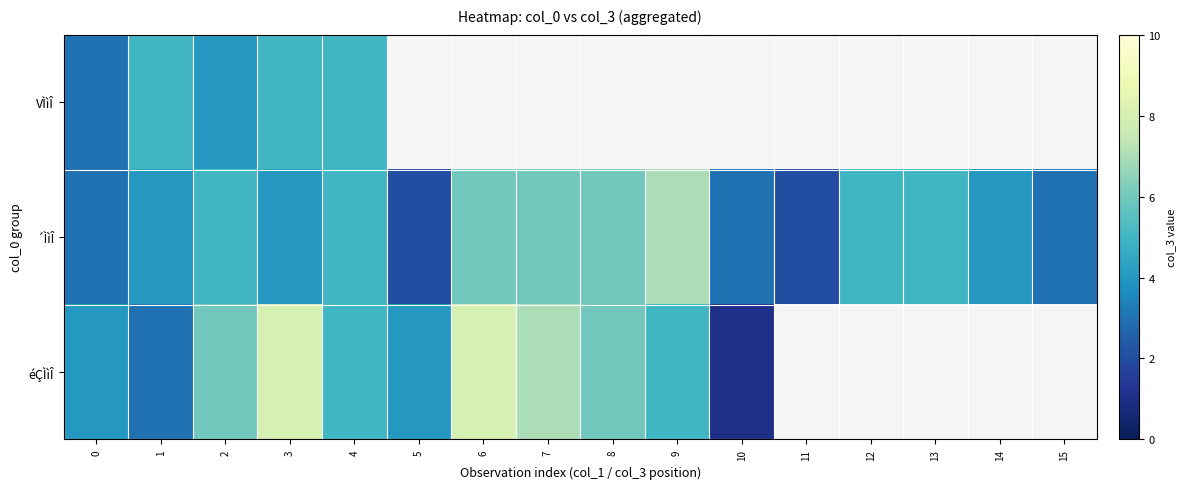

At how many categories does at least one series exceed 2?

15